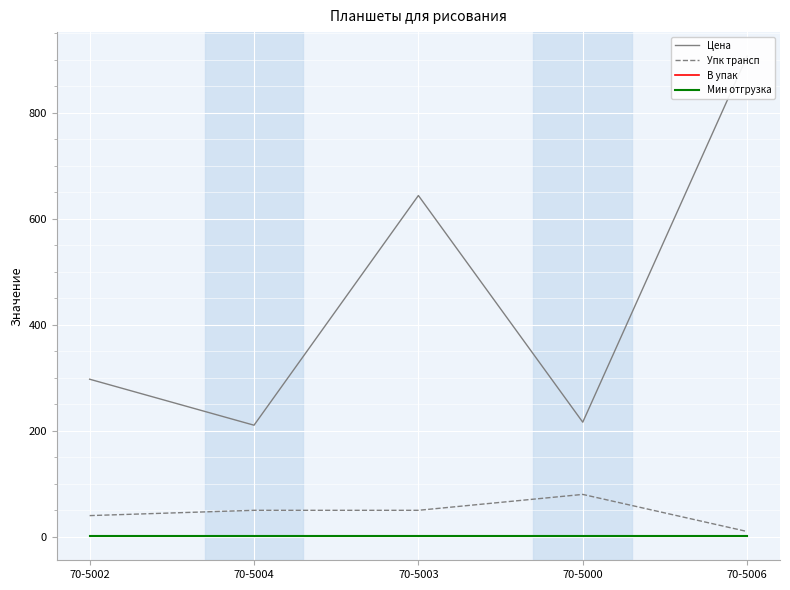

What are all the series names shown in the legend?

Цена, Упк трансп, В упак, Мин отгрузка